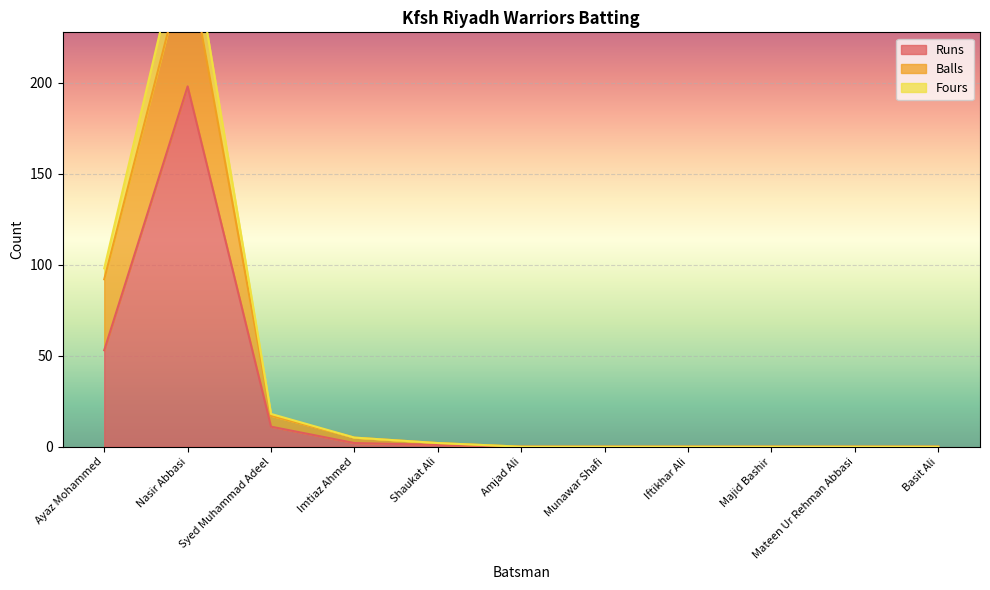

What is the difference between the second highest and minimum values in the Fours series?

98